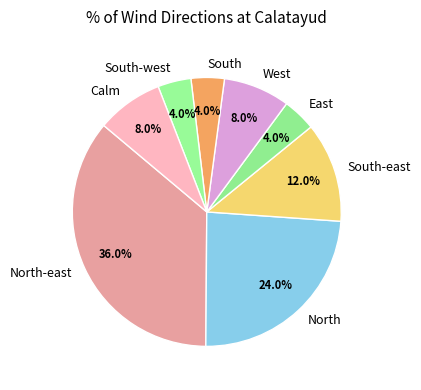

Approximately how many times larger is the value at East compared to Calm?

0.5